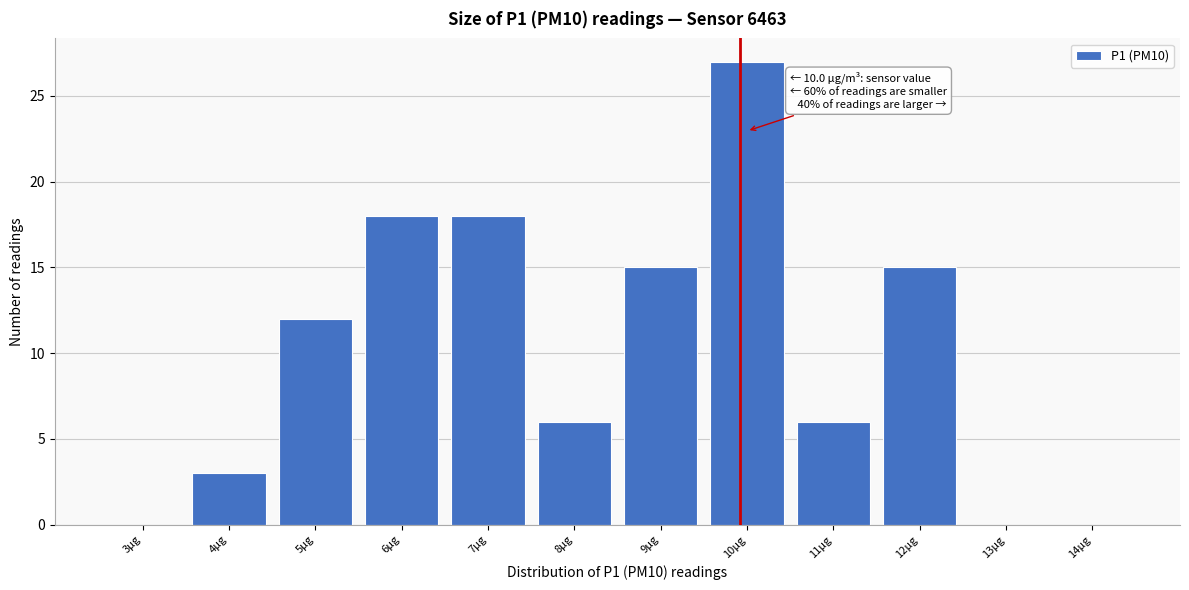

Reading left to right, list all the values displayed in this chart.

3μg=0	4μg=3	5μg=12	6μg=18	7μg=18	8μg=6	9μg=15	10μg=27	11μg=6	12μg=15	13μg=0	14μg=0